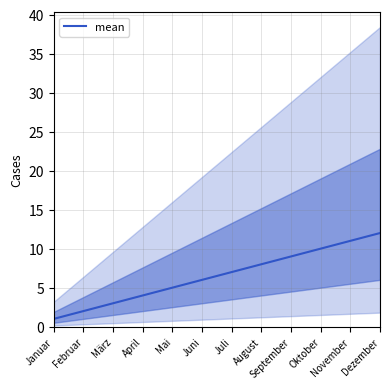

Approximately how many times larger is the value at Juli compared to Februar?

3.5